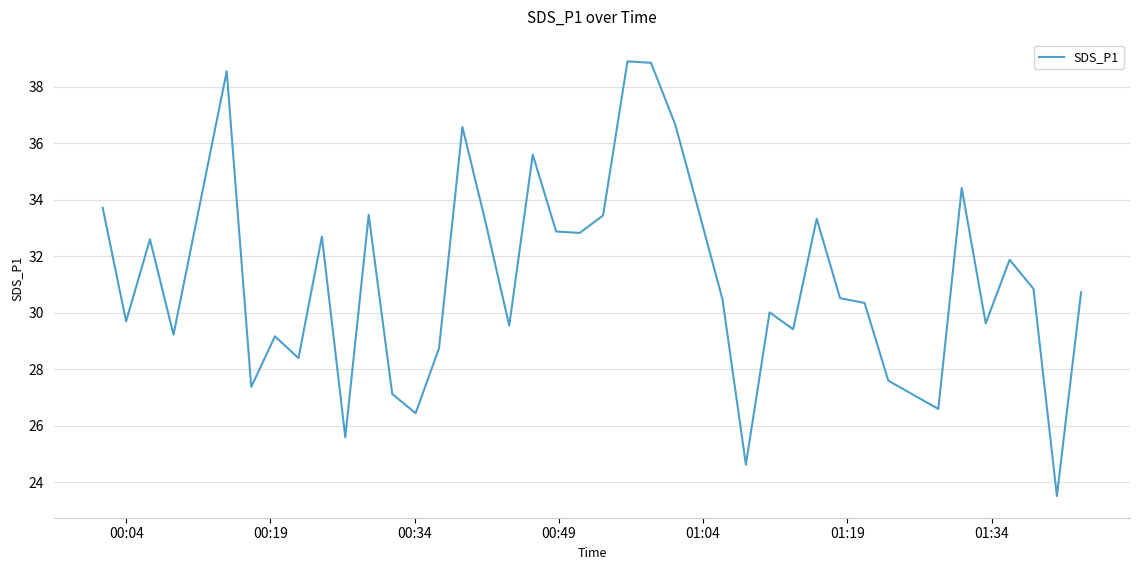

How many distinct data groups are displayed?

1